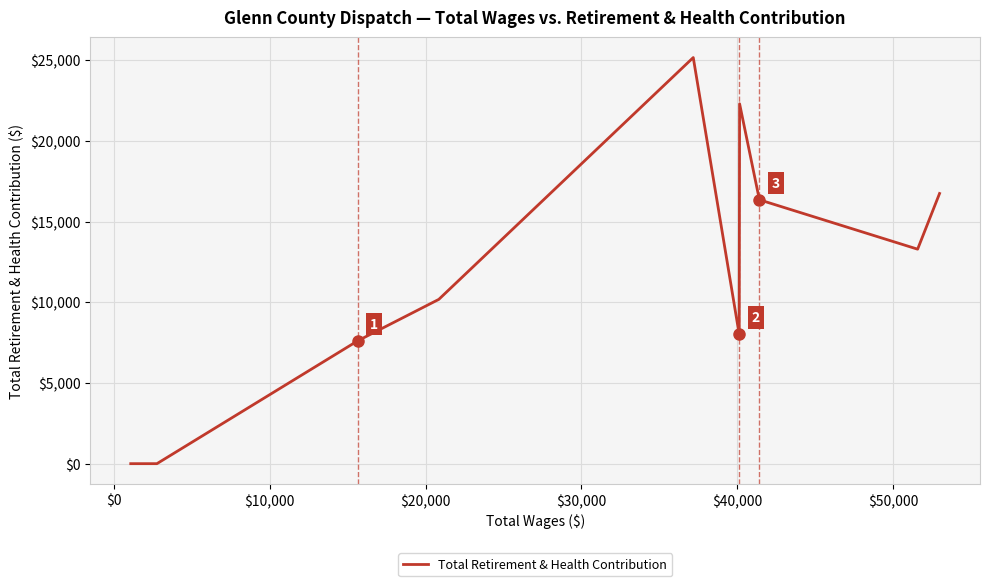

How many series are shown in this chart?

1